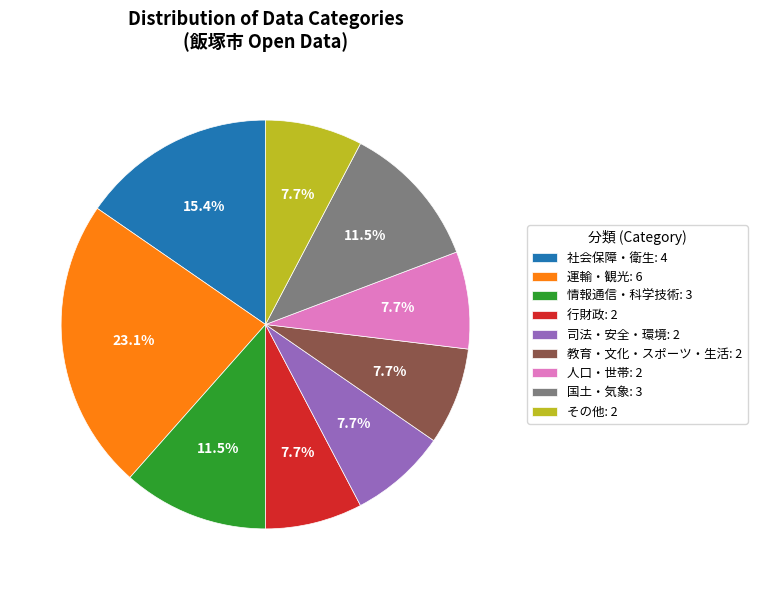

What is the ratio of the value at 社会保障・衛生: 4 to the value at 国土・気象: 3?

1.3